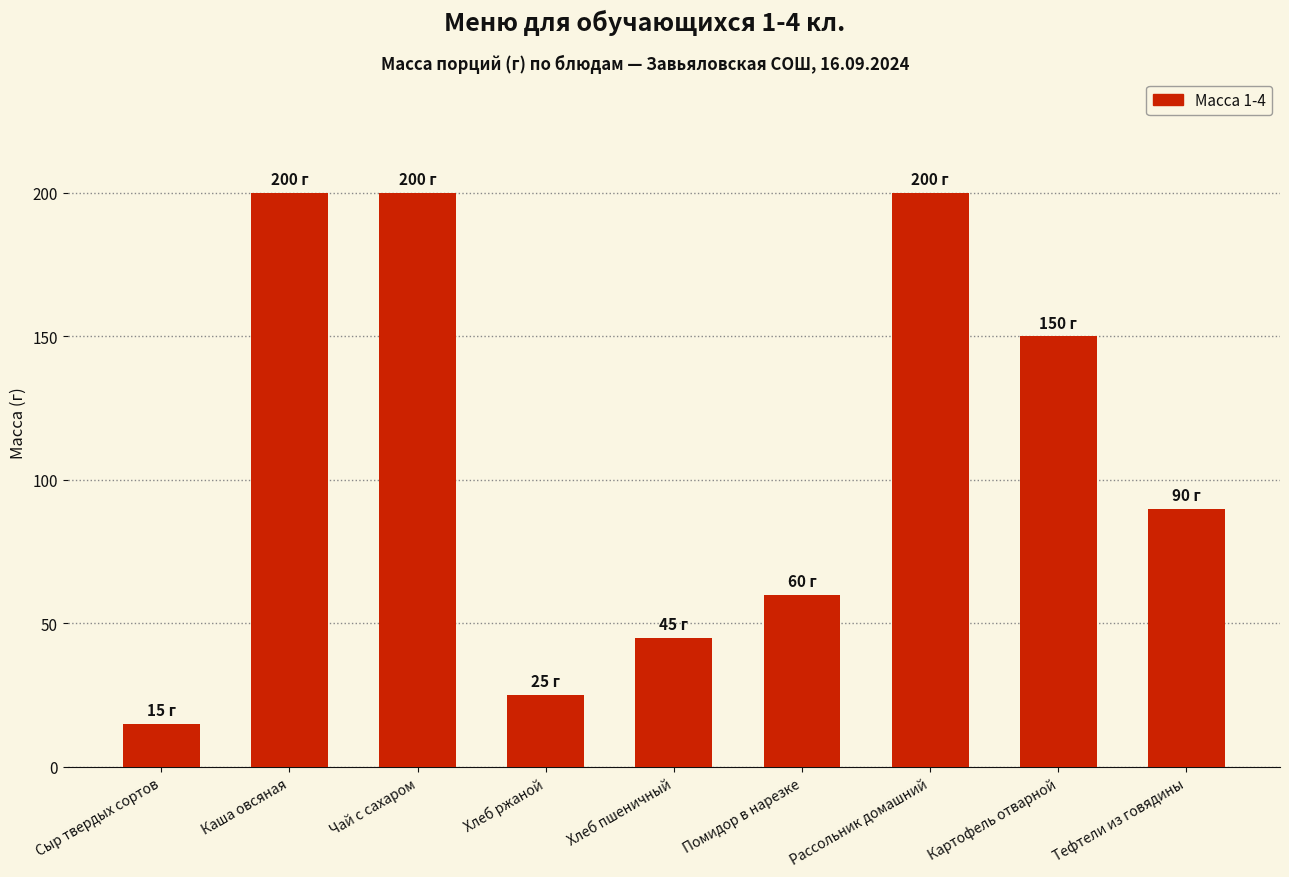

How many values are below 90?

4